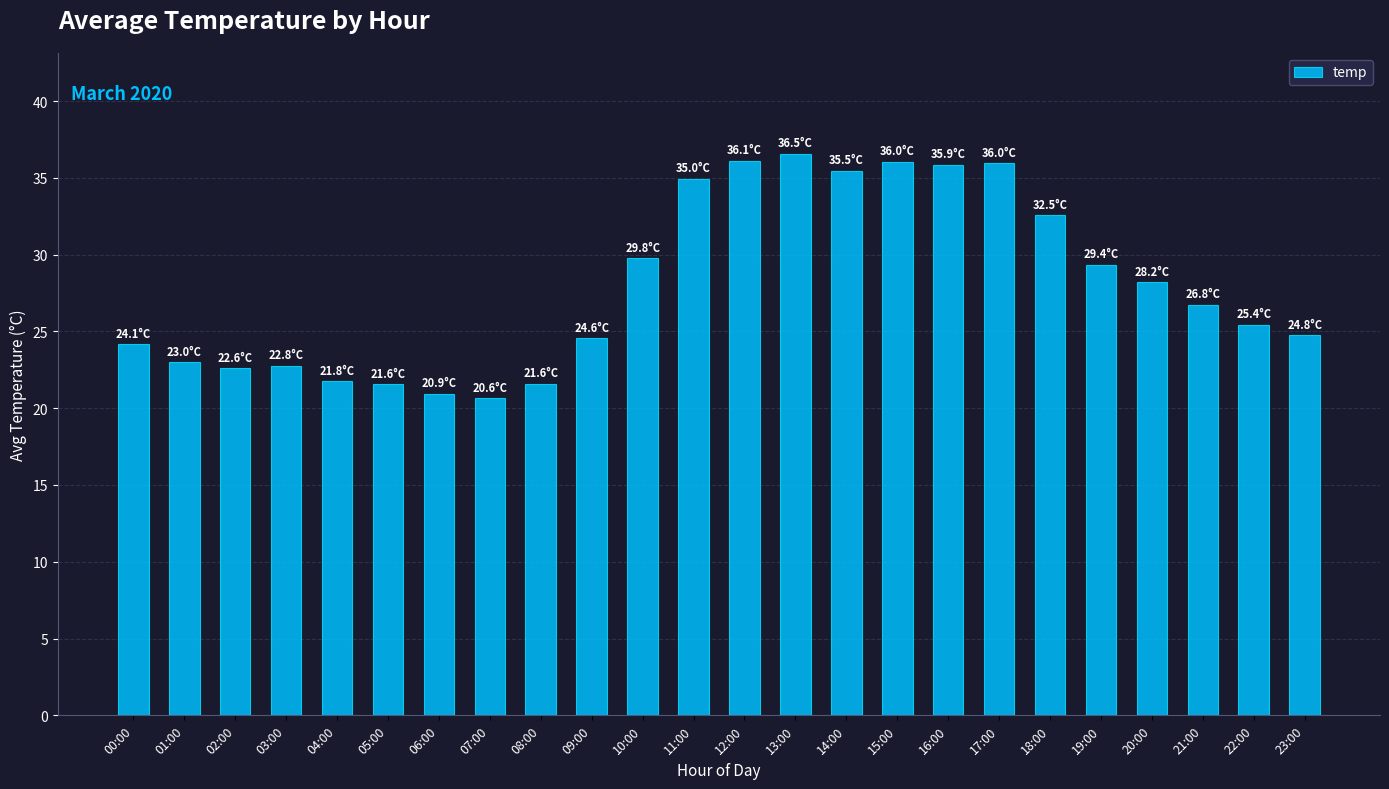

The chart shows a value of 23.8 at 14:00. True or false?

False